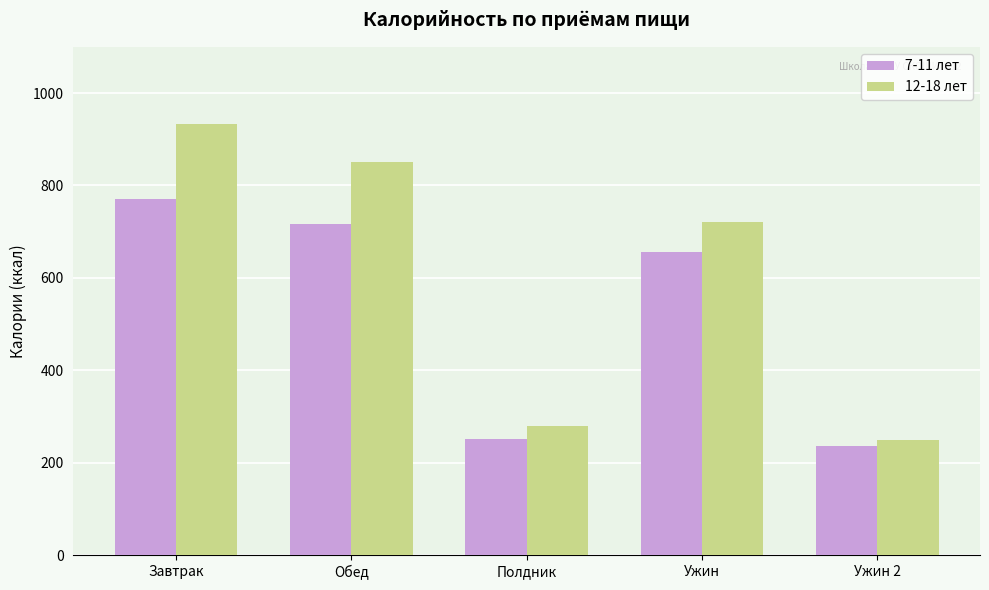

What are all the series names shown in the legend?

7-11 лет, 12-18 лет